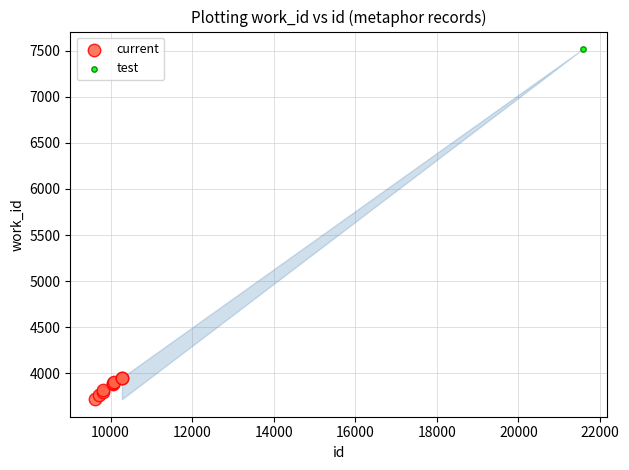

What are all the series names shown in the legend?

current, test